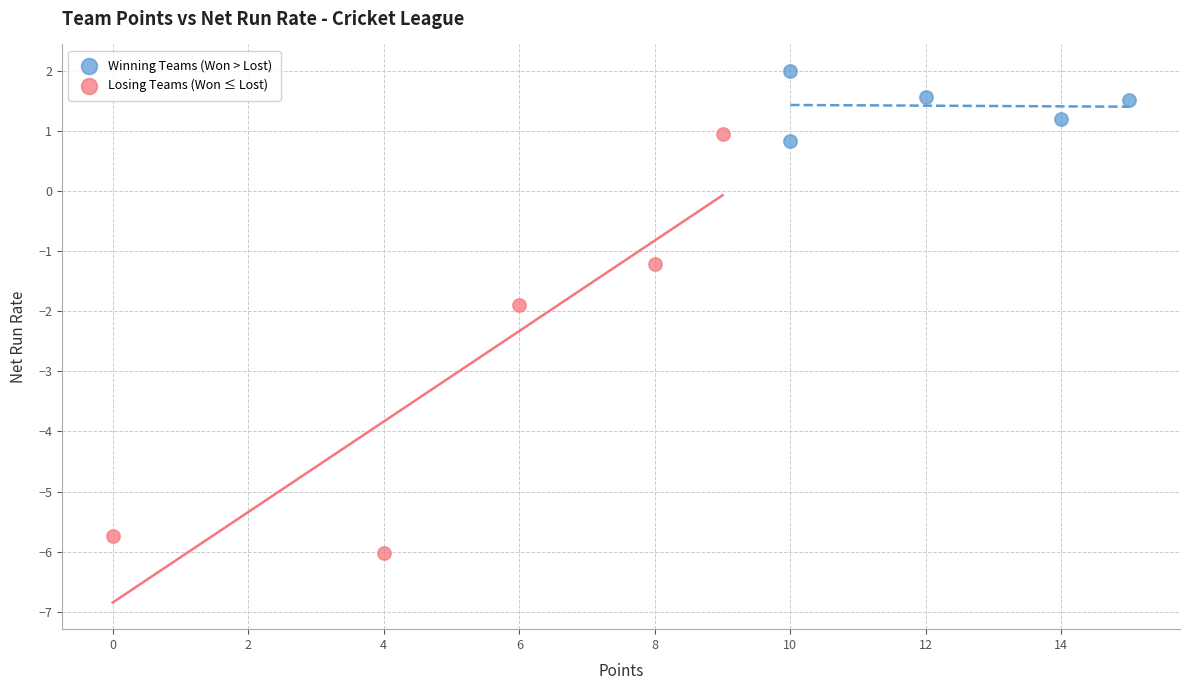

Which series contains the highest Y value?

Winning Teams (Won > Lost)